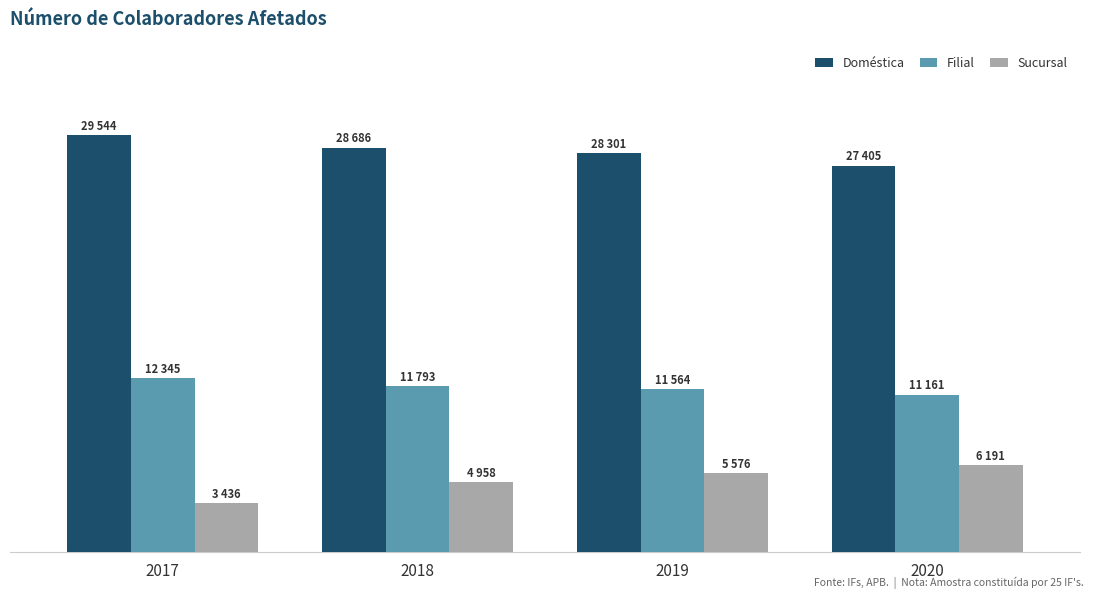

At which label does Doméstica first exceed 28686?

2017